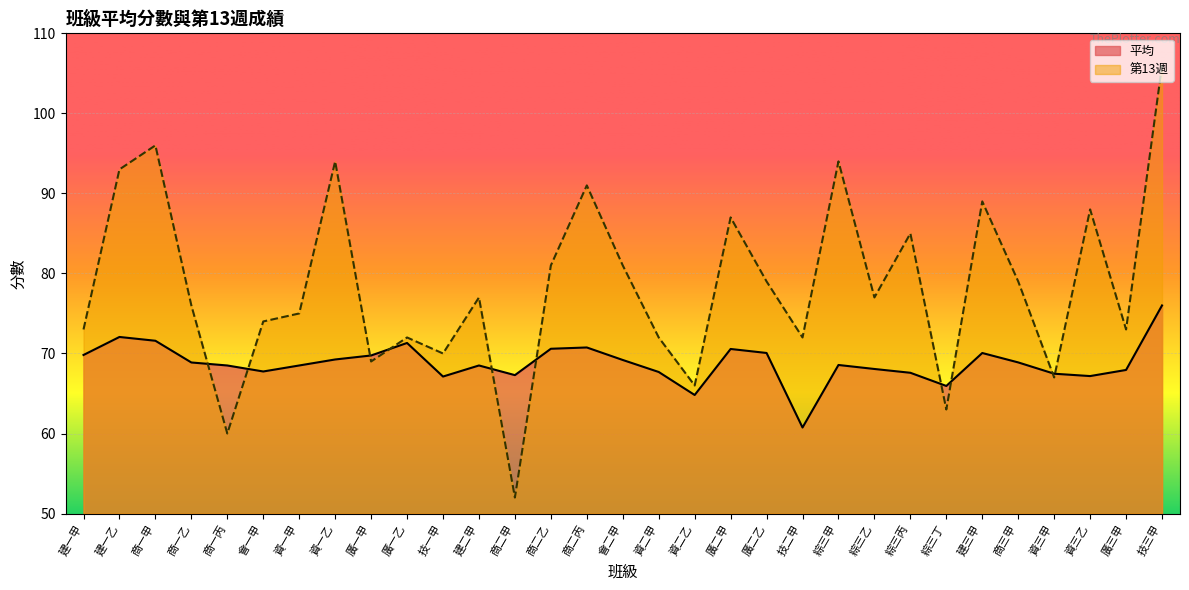

What is the difference between the second highest and second lowest values in the 平均 series?

7.2